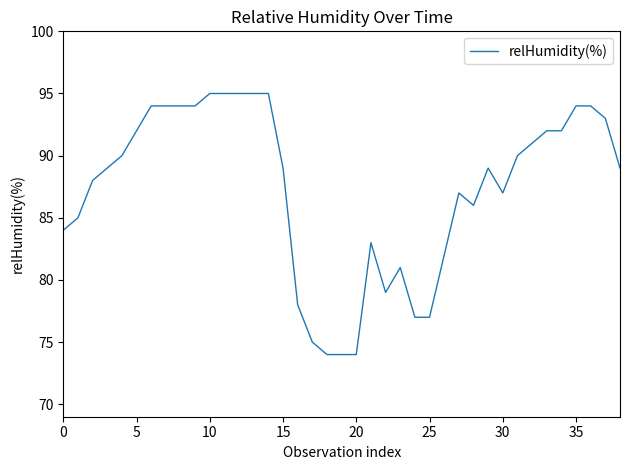

What is the average value?

87